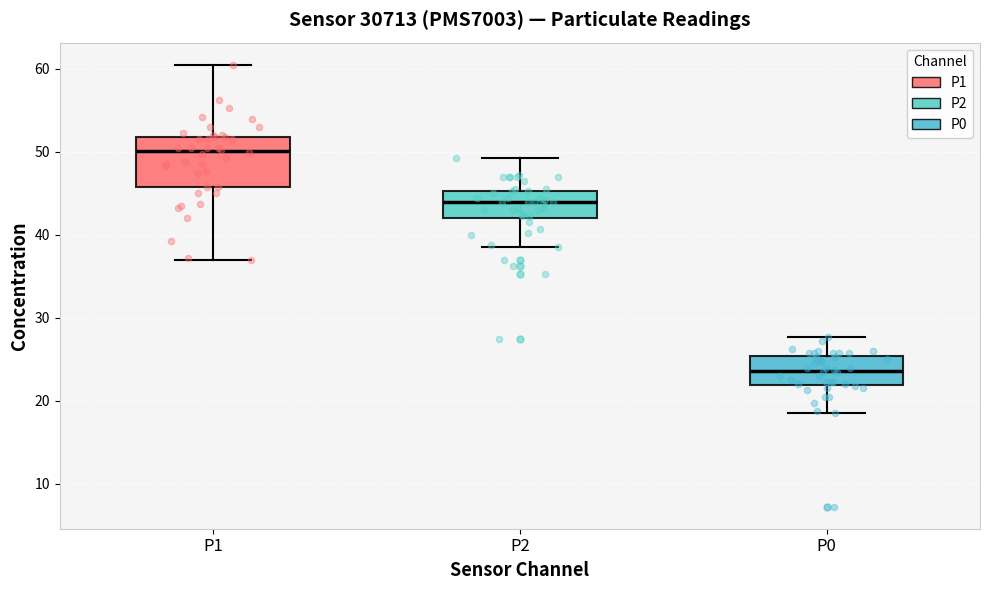

Reading left to right, transcribe this box plot: for each box, give where its median line is, the range the box spans, and where its two whiskers end, as read against the y-axis. The values are not printed on the chart, so give them approximately, as read against the axis.

P1: median 50, box 46 to 52, whiskers 37 to 61
P2: median 44, box 42 to 45, whiskers 39 to 49
P0: median 24, box 22 to 25, whiskers 19 to 28